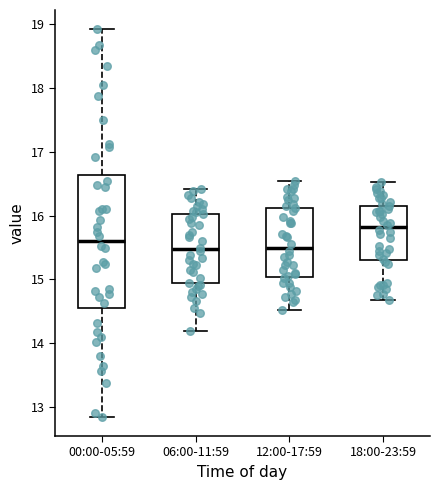

Where does the lower whisker of the box for 06:00-11:59 end on the y-axis? The values are not printed on the chart, so give them approximately, as read against the axis.

14.2